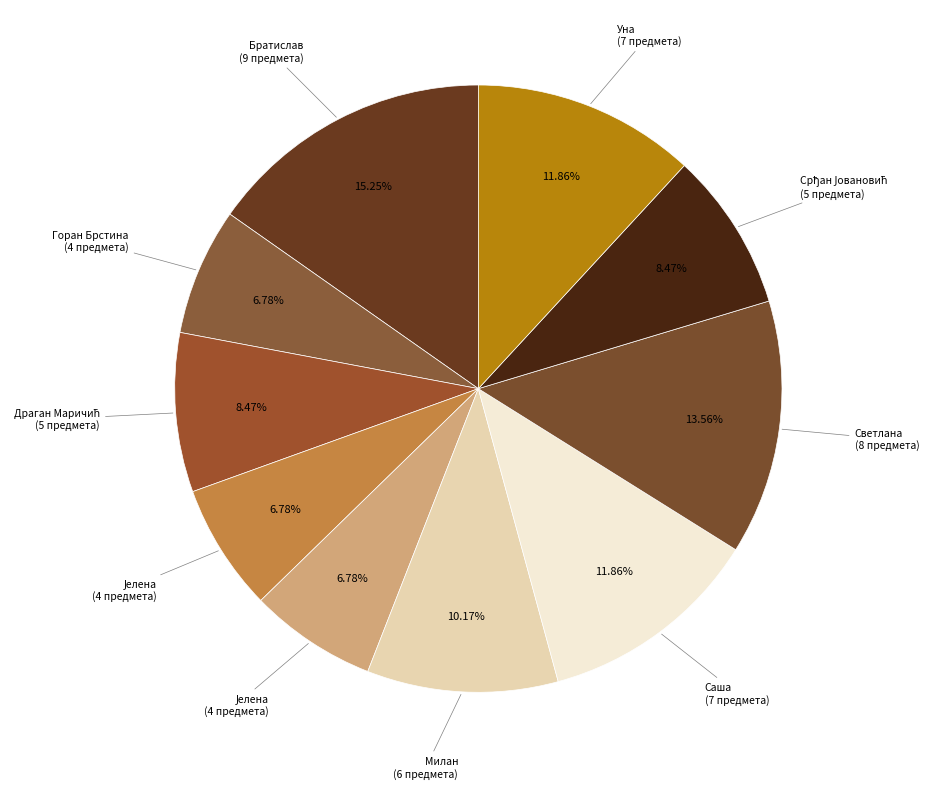

To the nearest percent, what is the average slice percentage?

10%